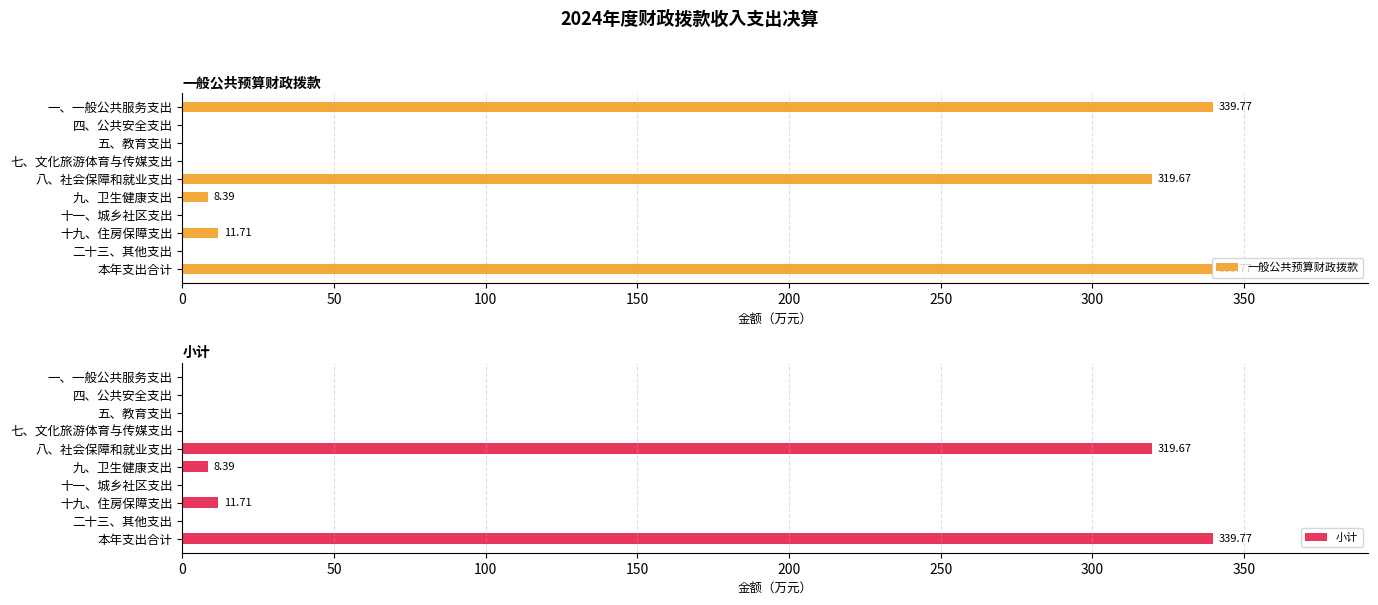

Does the chart contain stacked bars?

No